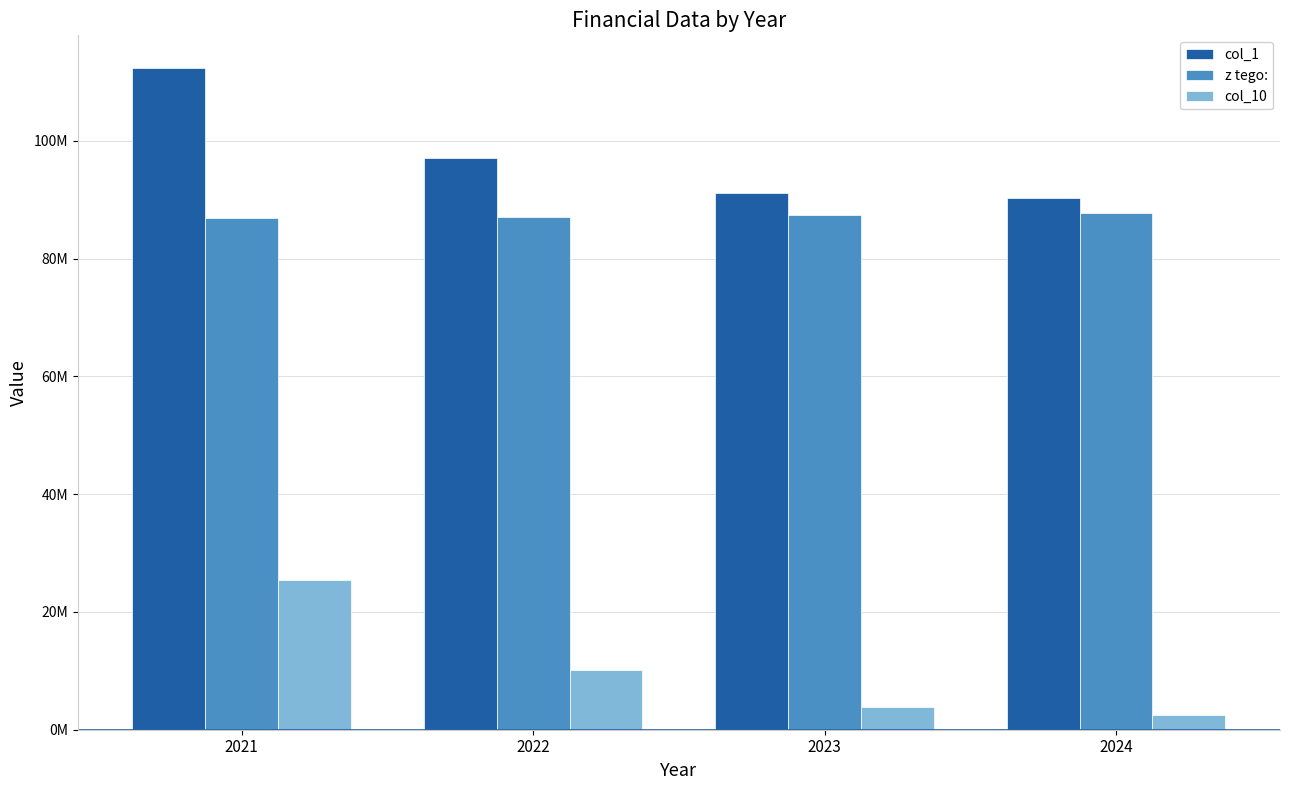

List the series in order of their peak value, lowest first.

col_10, z tego:, col_1